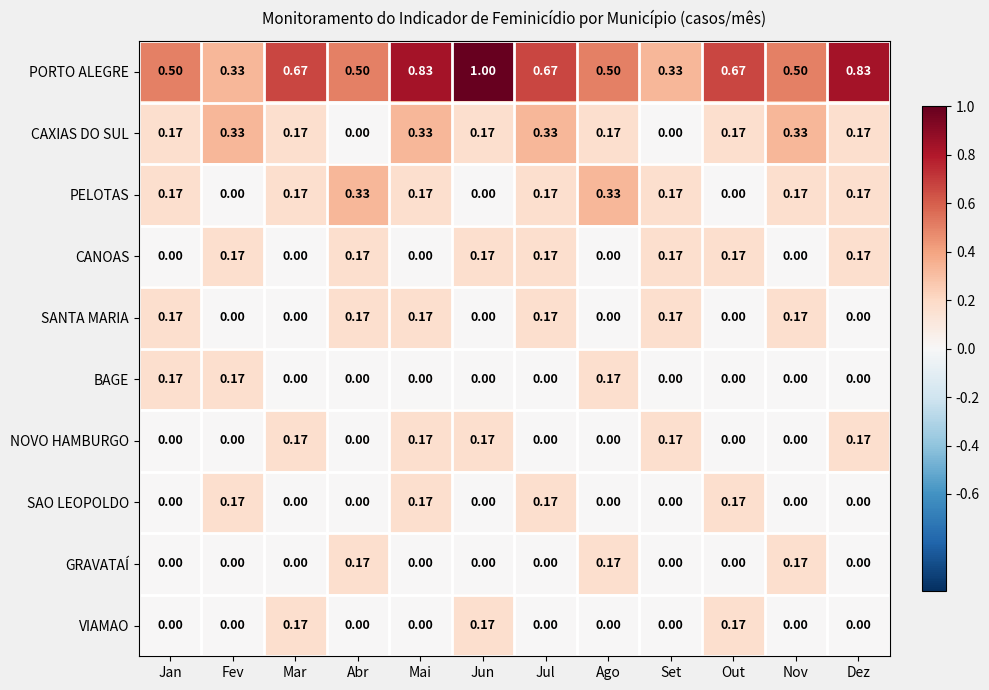

Which series has the largest range (max minus min)?

PORTO ALEGRE